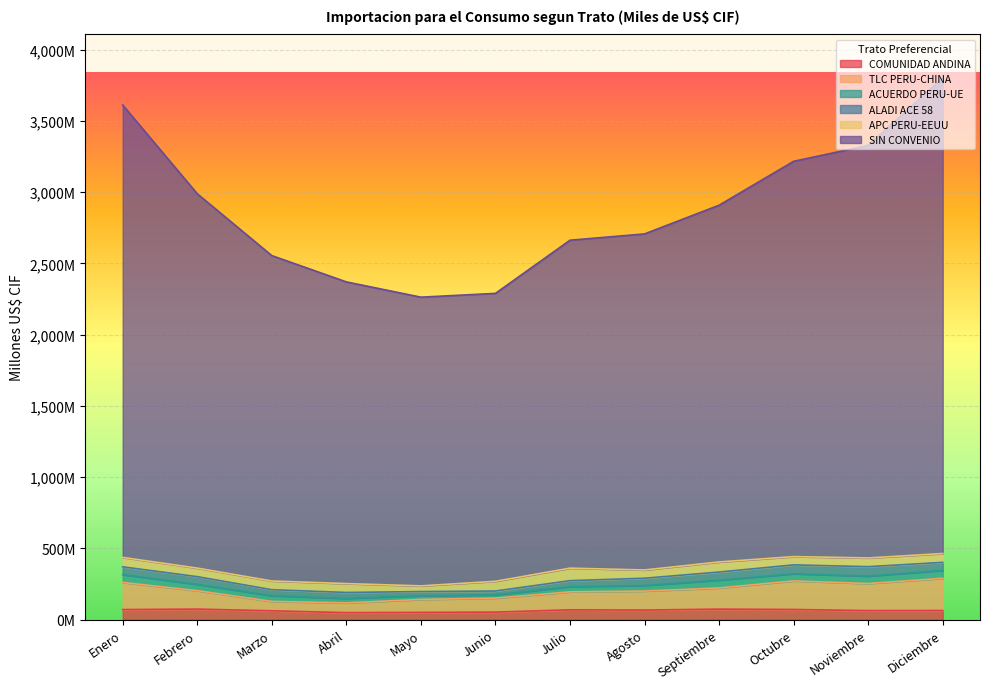

What is the value of the TLC PERU-CHINA point at the 2nd from the left?

203.1